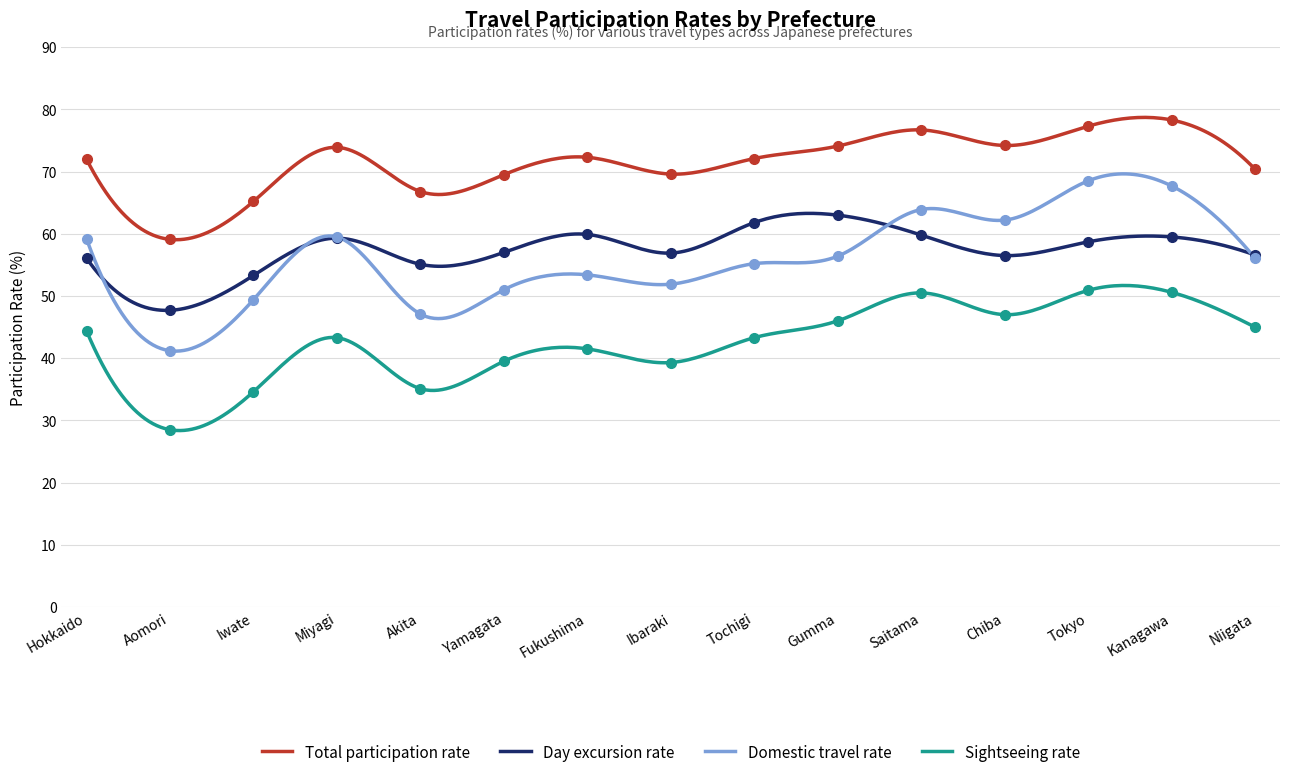

Which series has the largest range (max minus min)?

Domestic travel rate